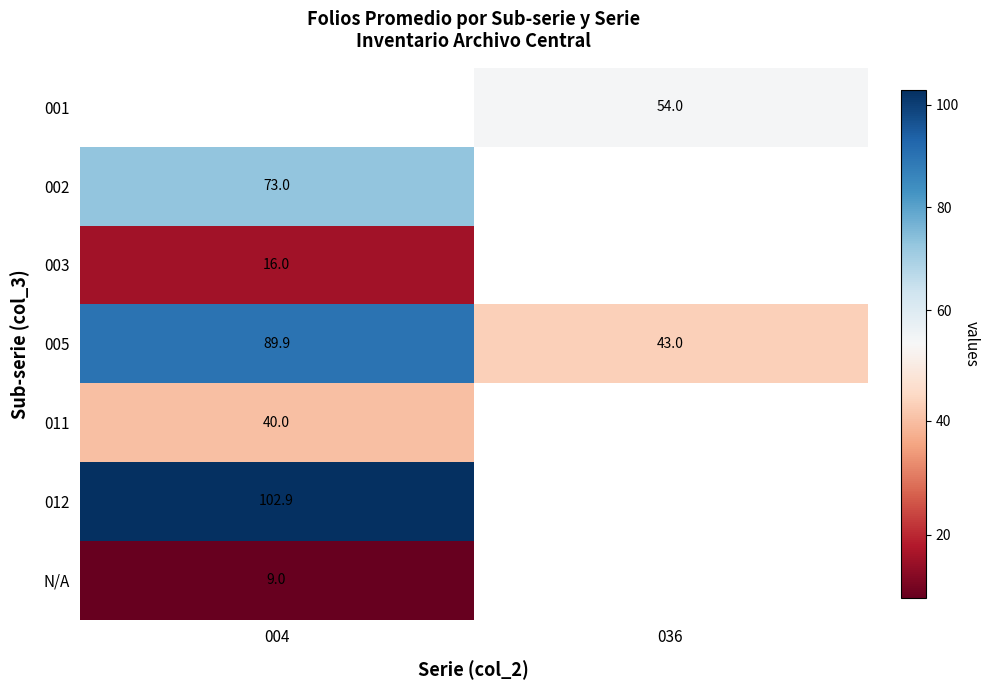

What is the maximum value for 005?

89.9